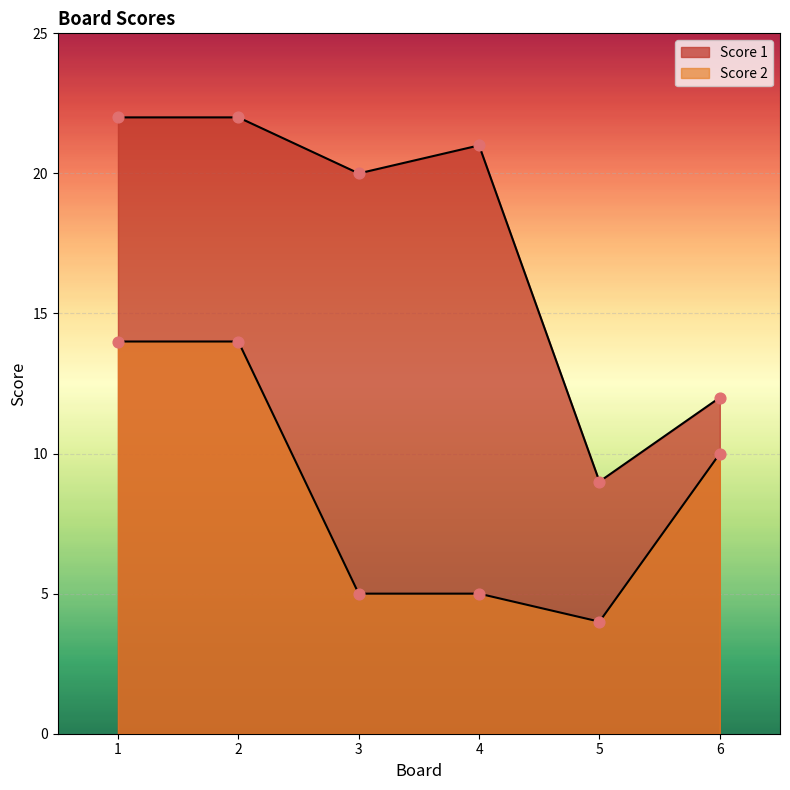

Which series contains the lowest Y value?

Score 2